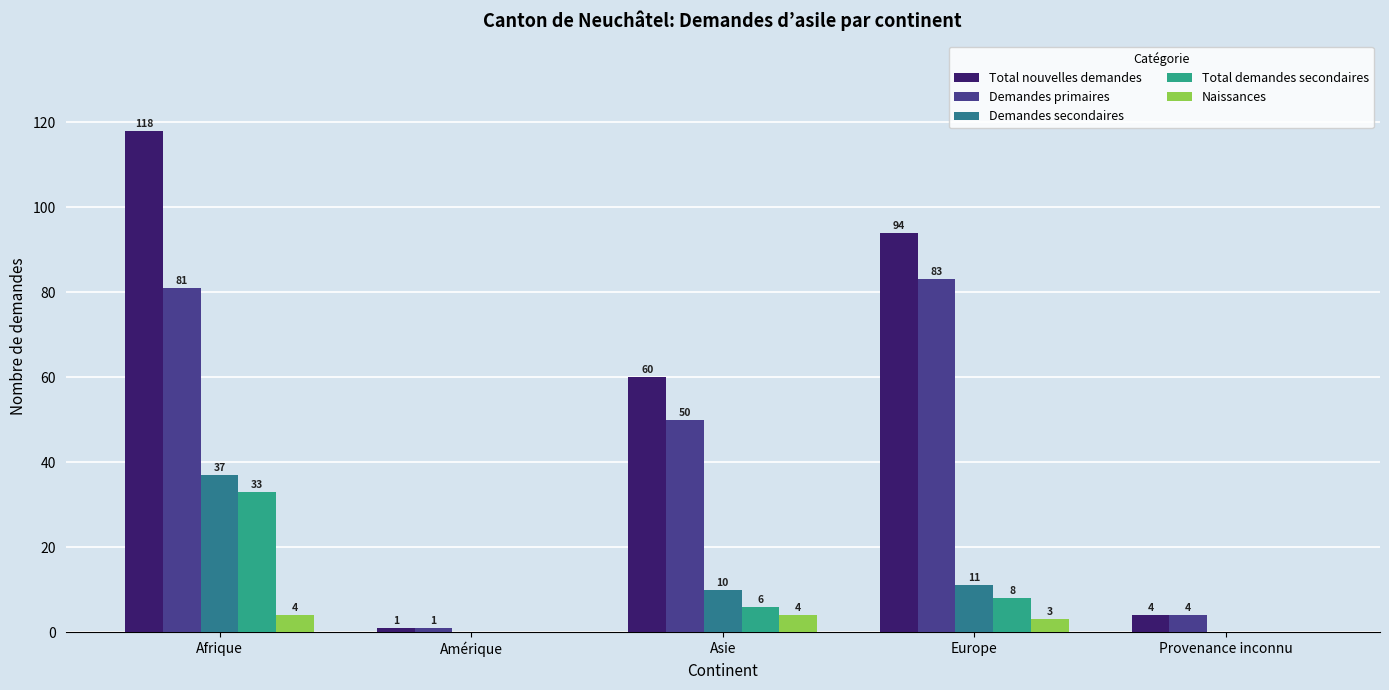

Reading left to right, transcribe all the data shown in this chart.

Total nouvelles demandes: Afrique=118	Amérique=1	Asie=60	Europe=94	Provenance inconnu=4
Demandes primaires: Afrique=81	Amérique=1	Asie=50	Europe=83	Provenance inconnu=4
Demandes secondaires: Afrique=37	Amérique=0	Asie=10	Europe=11	Provenance inconnu=0
Total demandes secondaires: Afrique=33	Amérique=0	Asie=6	Europe=8	Provenance inconnu=0
Naissances: Afrique=4	Amérique=0	Asie=4	Europe=3	Provenance inconnu=0